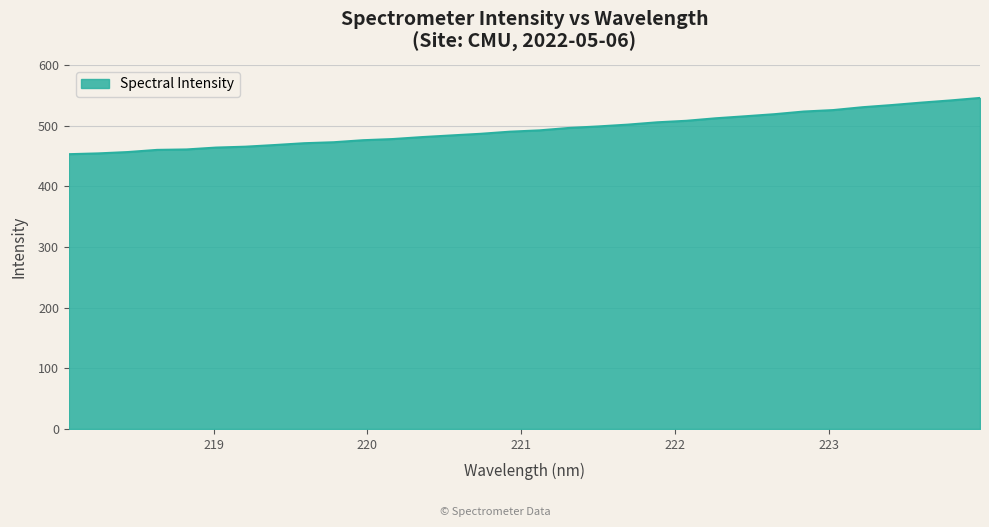

What is the difference between the maximum and minimum values?

92.7